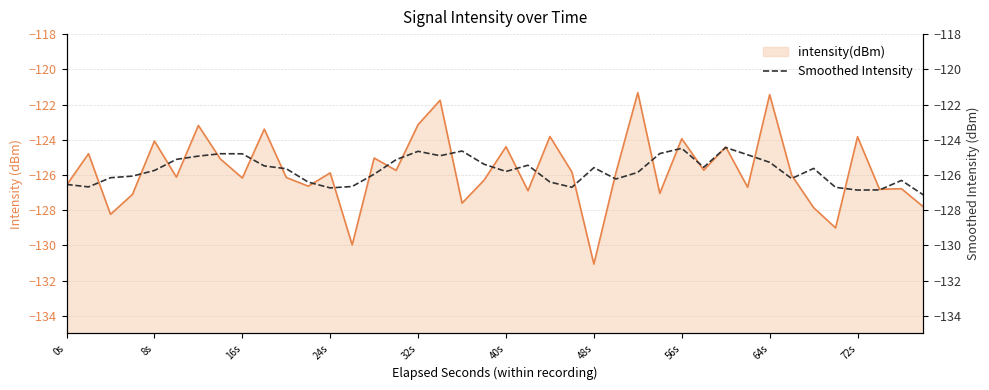

Reading left to right, what are all the values shown in this chart?

intensity(dBm): -126.6	-124.8	-128.2	-127.1	-124.1	-126.1	-123.2	-125.1	-126.2	-123.4	-126.1	-126.6	-125.9	-130.0	-125.0	-125.7	-123.1	-121.8	-127.6	-126.3	-124.4	-126.9	-123.8	-125.8	-131.1	-125.9	-121.3	-127.0	-123.9	-125.7	-124.4	-126.7	-121.4	-126.0	-127.9	-129.0	-123.8	-126.8	-126.8	-127.8
Smoothed Intensity: -126.5	-126.7	-126.2	-126.1	-125.7	-125.1	-124.9	-124.8	-124.8	-125.5	-125.6	-126.4	-126.7	-126.7	-126.0	-125.1	-124.7	-124.9	-124.6	-125.4	-125.8	-125.5	-126.4	-126.7	-125.6	-126.2	-125.9	-124.8	-124.5	-125.6	-124.4	-124.9	-125.3	-126.2	-125.6	-126.7	-126.9	-126.9	-126.3	-127.1